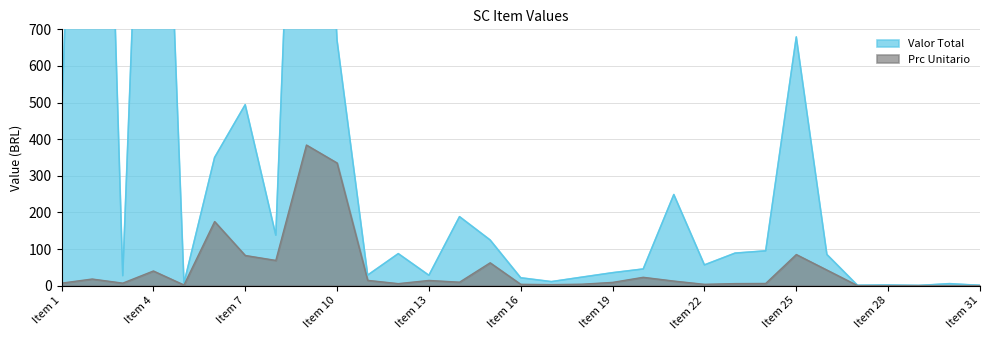

What is the average value of the Prc Unitario series?

45.8